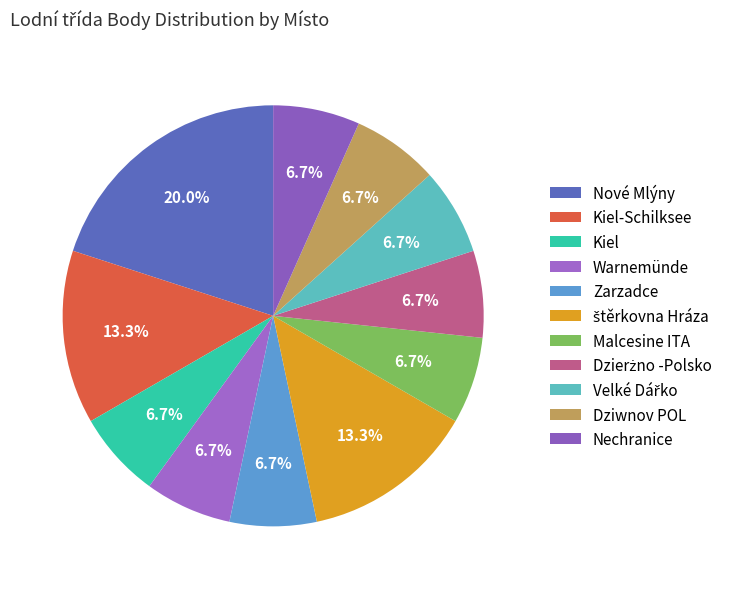

How many segments does this pie chart have?

11